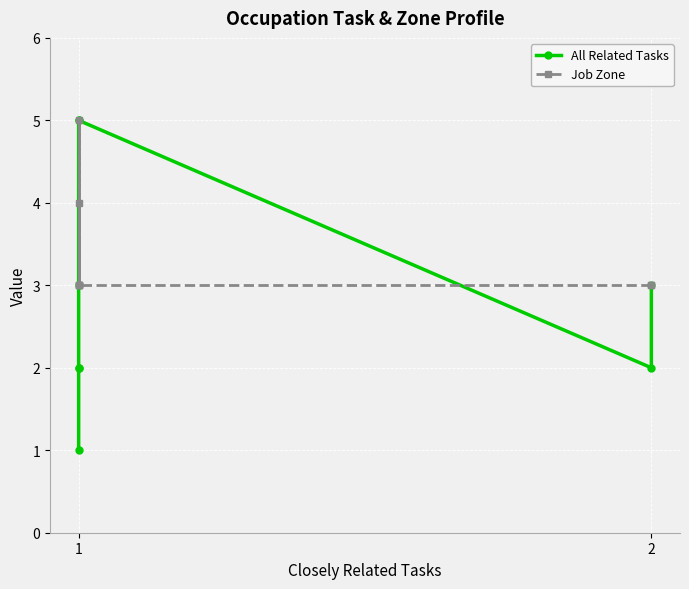

How many lines are shown in the chart?

2